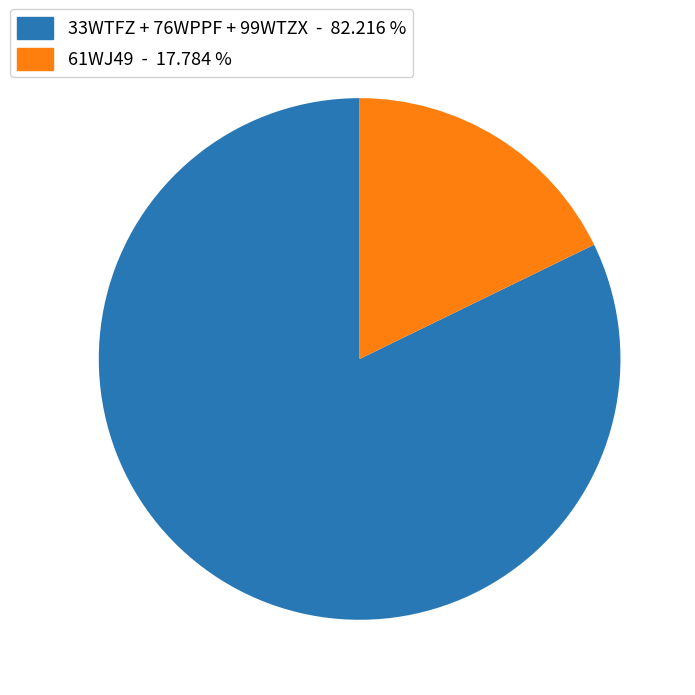

Between 33WTFZ + 76WPPF + 99WTZX - 82.216 % and 61WJ49 - 17.784 %, which is larger?

33WTFZ + 76WPPF + 99WTZX - 82.216 %